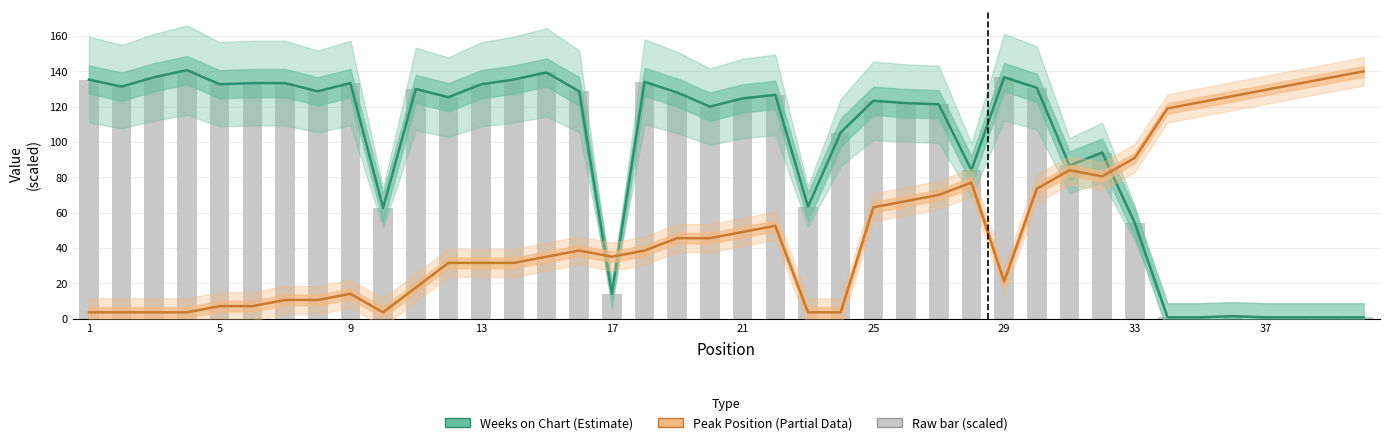

What is the value of the Weeks on Chart bar at the 38th from the left?

0.7